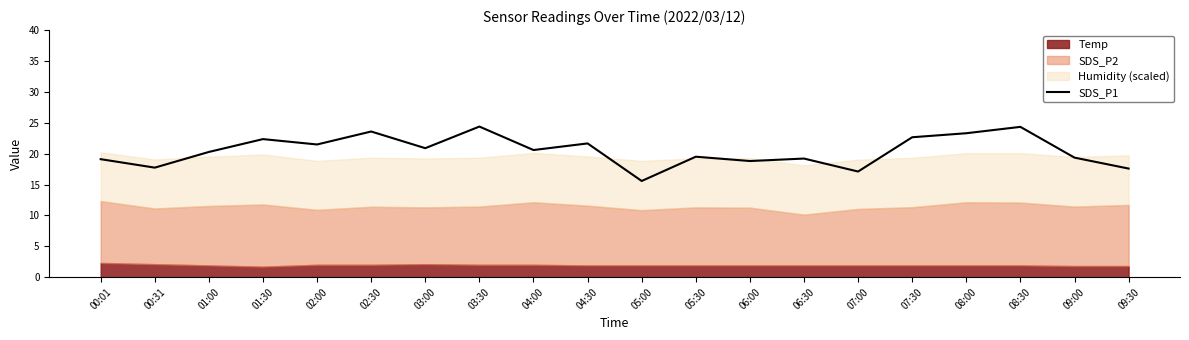

True or false: the data shows 5.4 at 00:31.

False